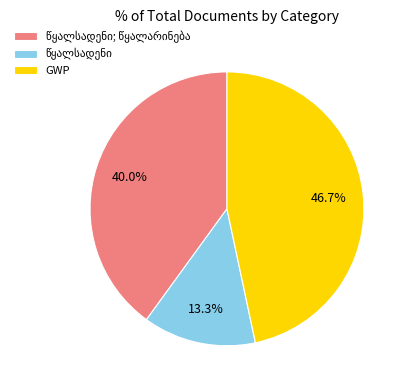

Which category has the biggest portion of the pie?

GWP